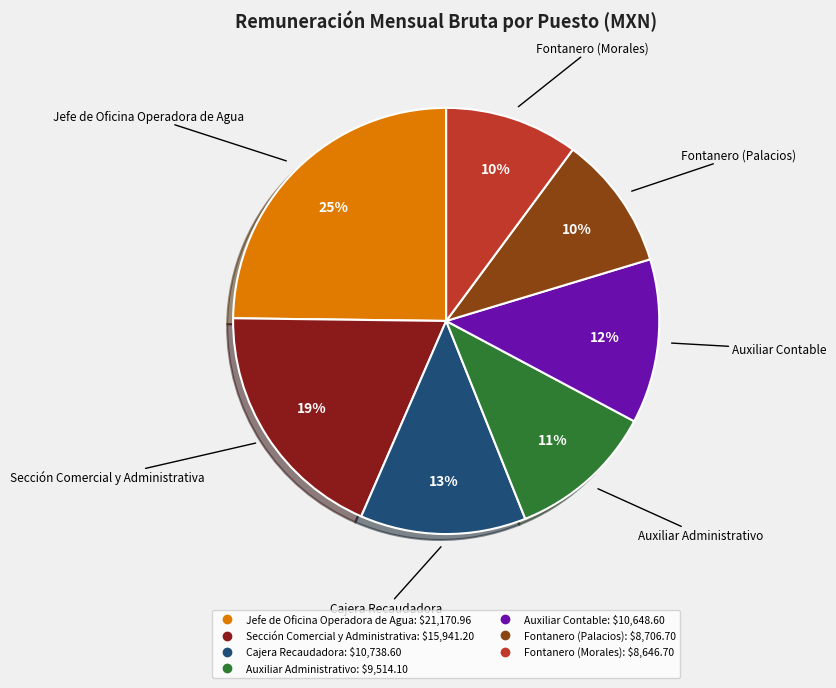

What percentage is the Fontanero (Palacios) slice, to the nearest percent?

10%